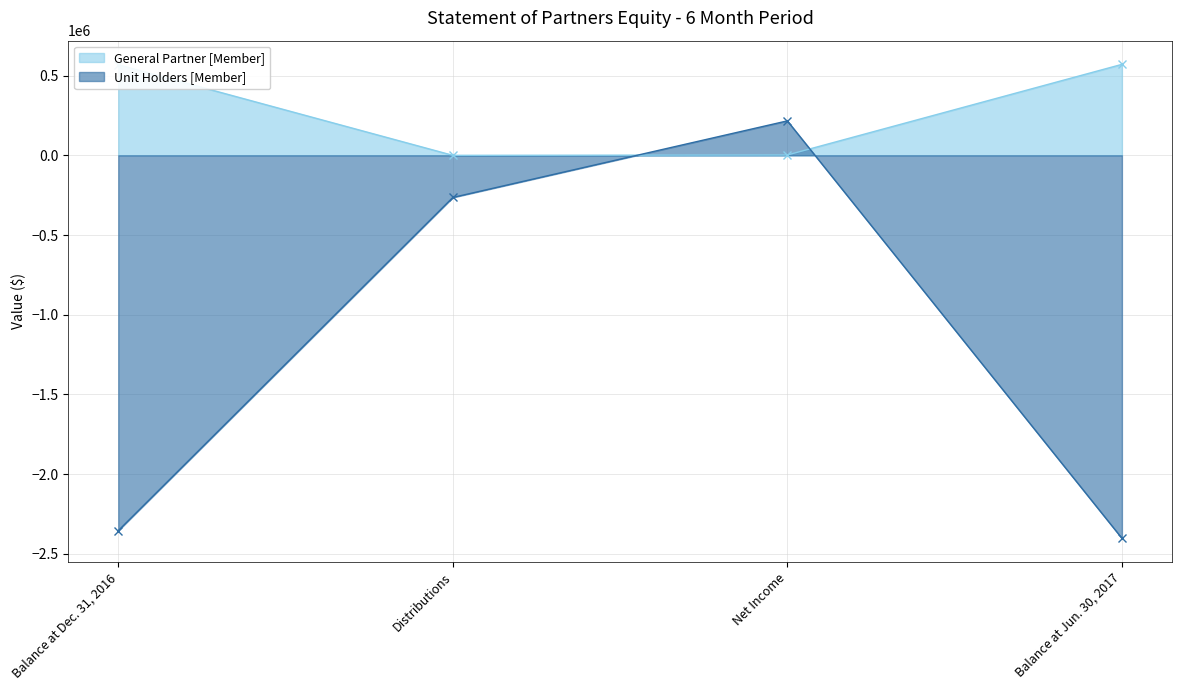

List the labels in order of General Partner [Member] value, largest first.

Balance at Jun. 30, 2017, Balance at Dec. 31, 2016, Net Income, Distributions